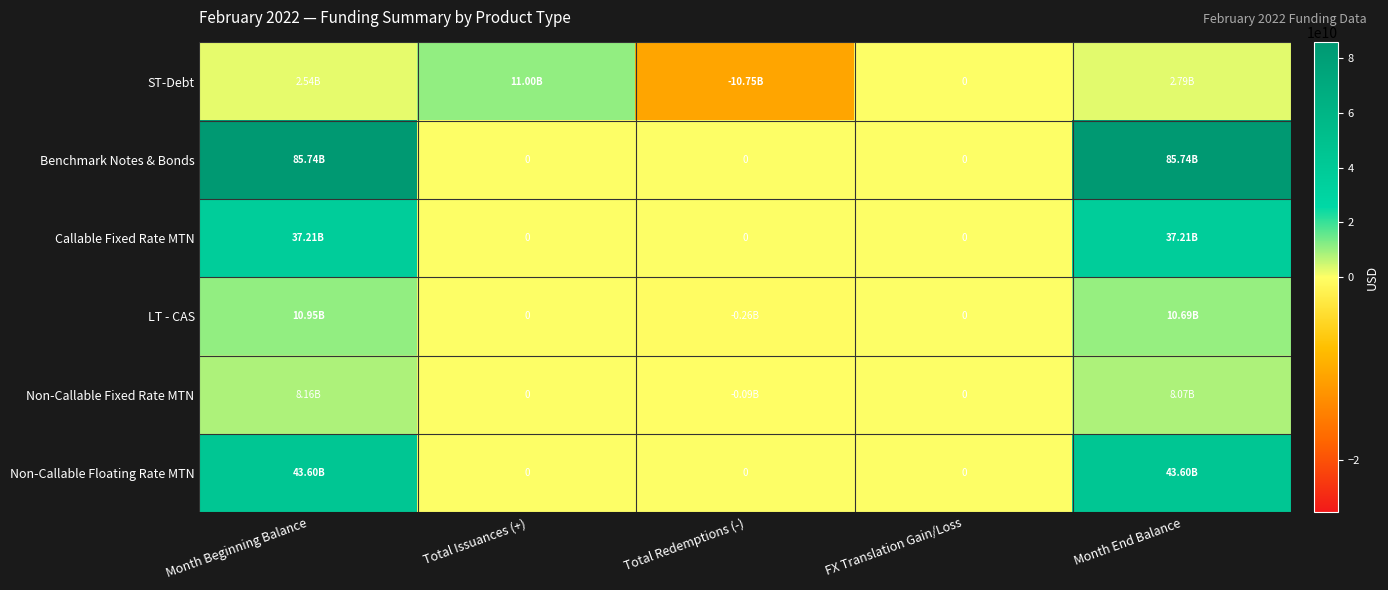

What is the maximum value for Benchmark Notes & Bonds?

85739666000.0